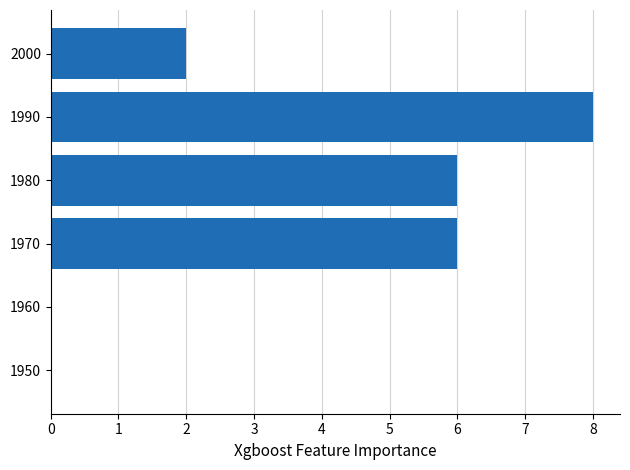

How many series are shown in this chart?

1